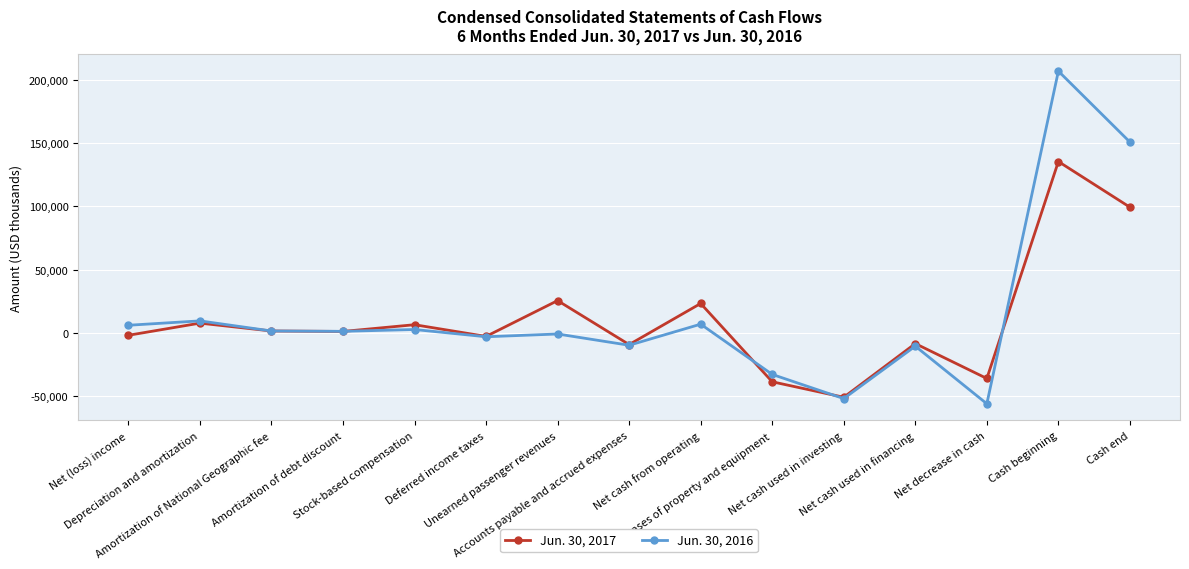

At which label does Jun. 30, 2017 first exceed 1096?

Depreciation and amortization